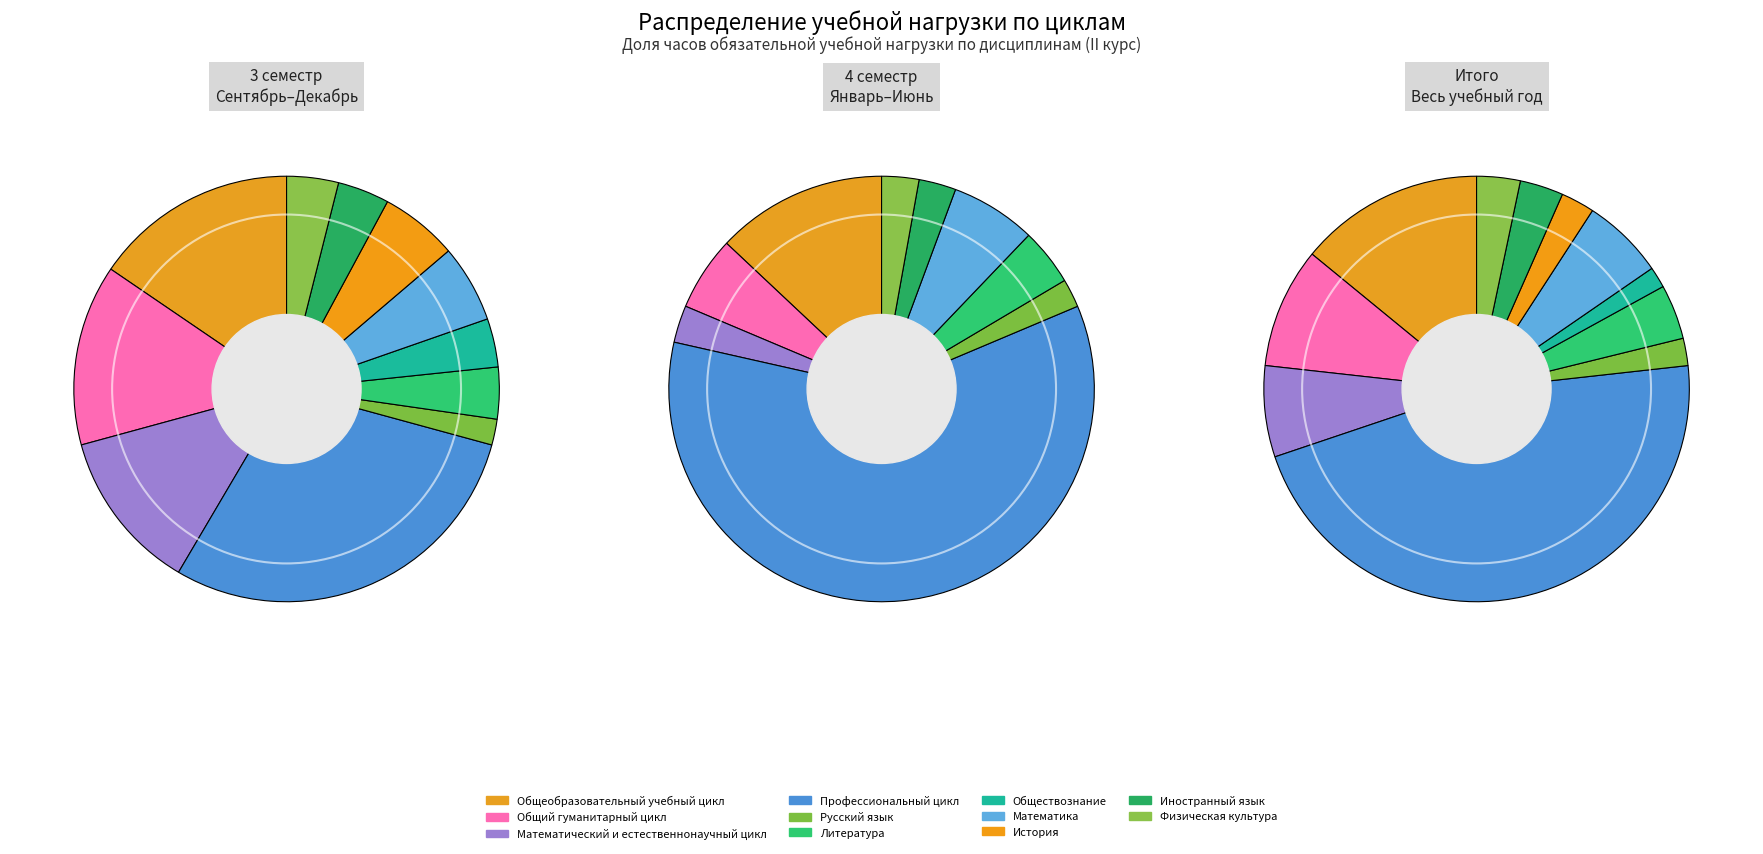

Is the sum of История and Русский язык greater than half?

No